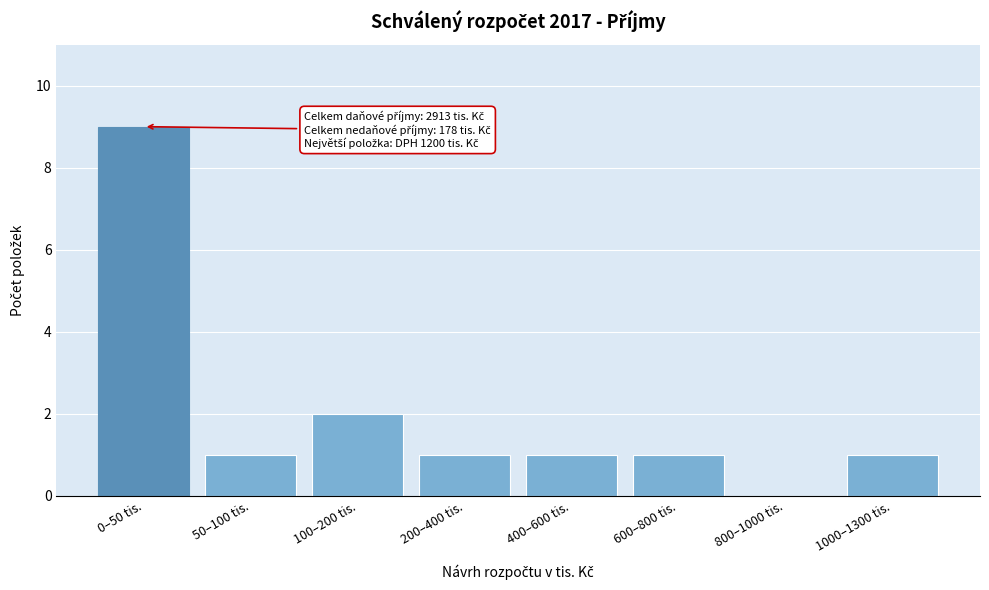

Reading left to right, what are all the values shown in this chart?

0–50 tis.=9	50–100 tis.=1	100–200 tis.=2	200–400 tis.=1	400–600 tis.=1	600–800 tis.=1	800–1000 tis.=0	1000–1300 tis.=1